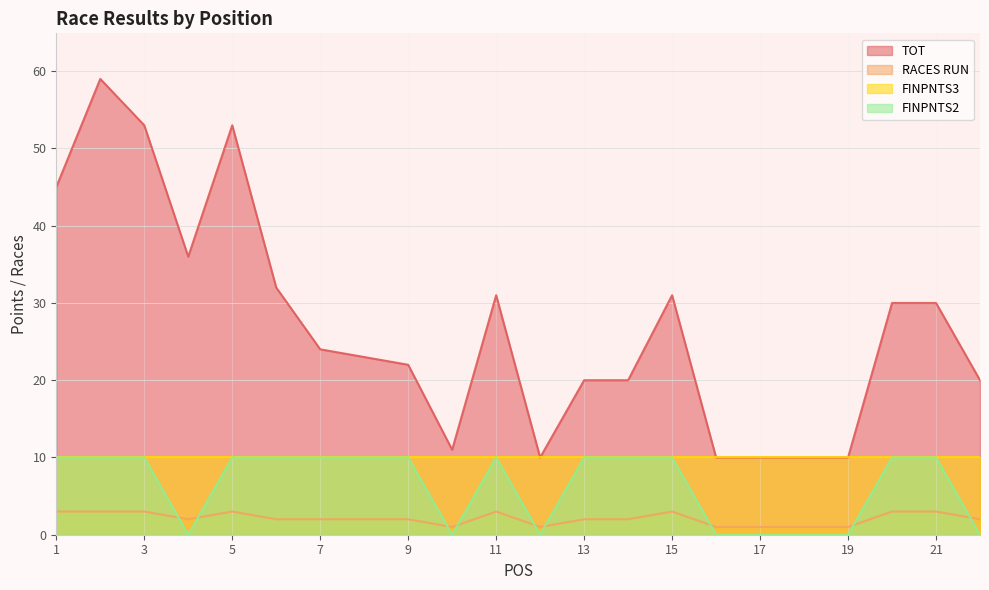

True or false: FINPNTS2 and RACES RUN intersect in this chart.

True